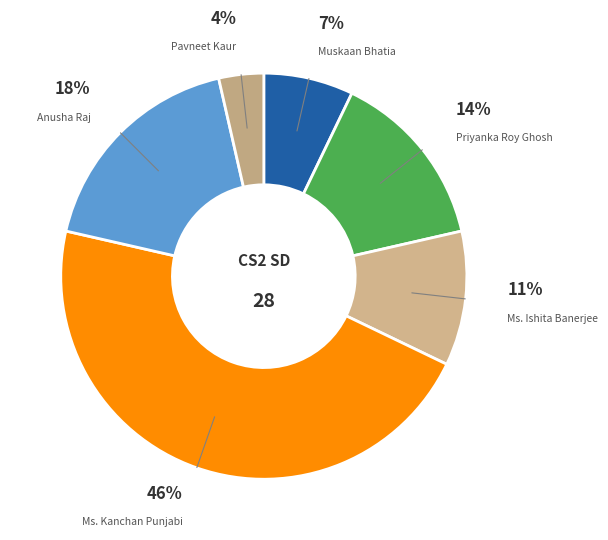

Do Pavneet Kaur and Anusha Raj together represent more than half of the pie?

No